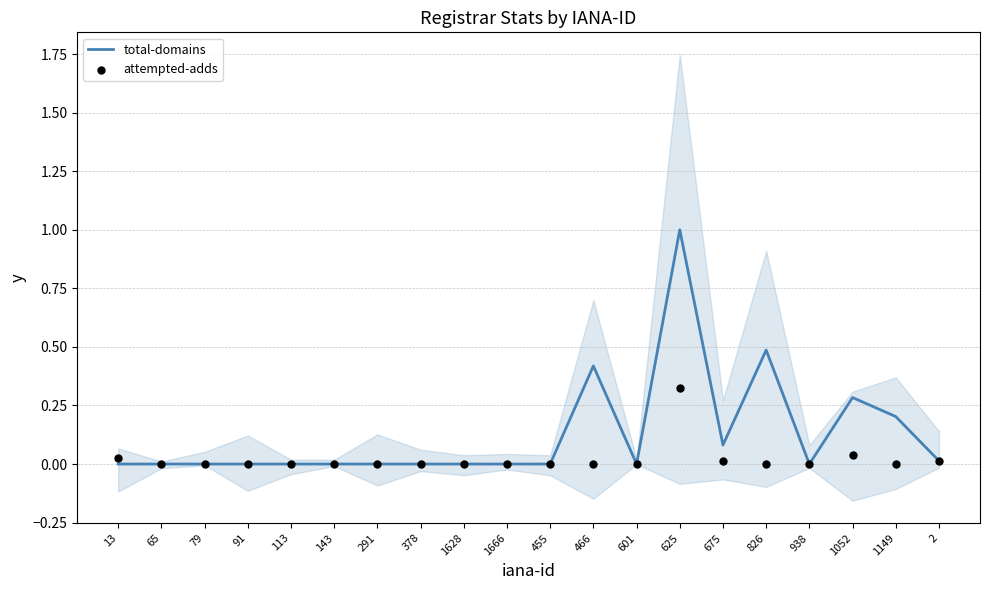

Which series contains the highest Y value?

total-domains